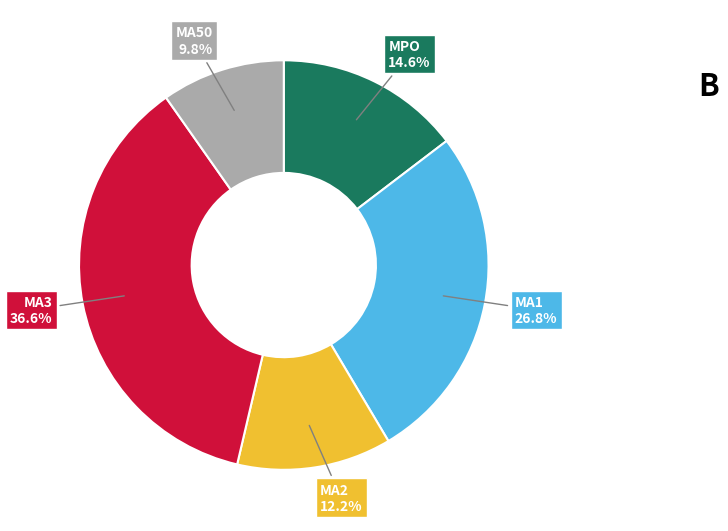

How many slices are in this pie chart?

5